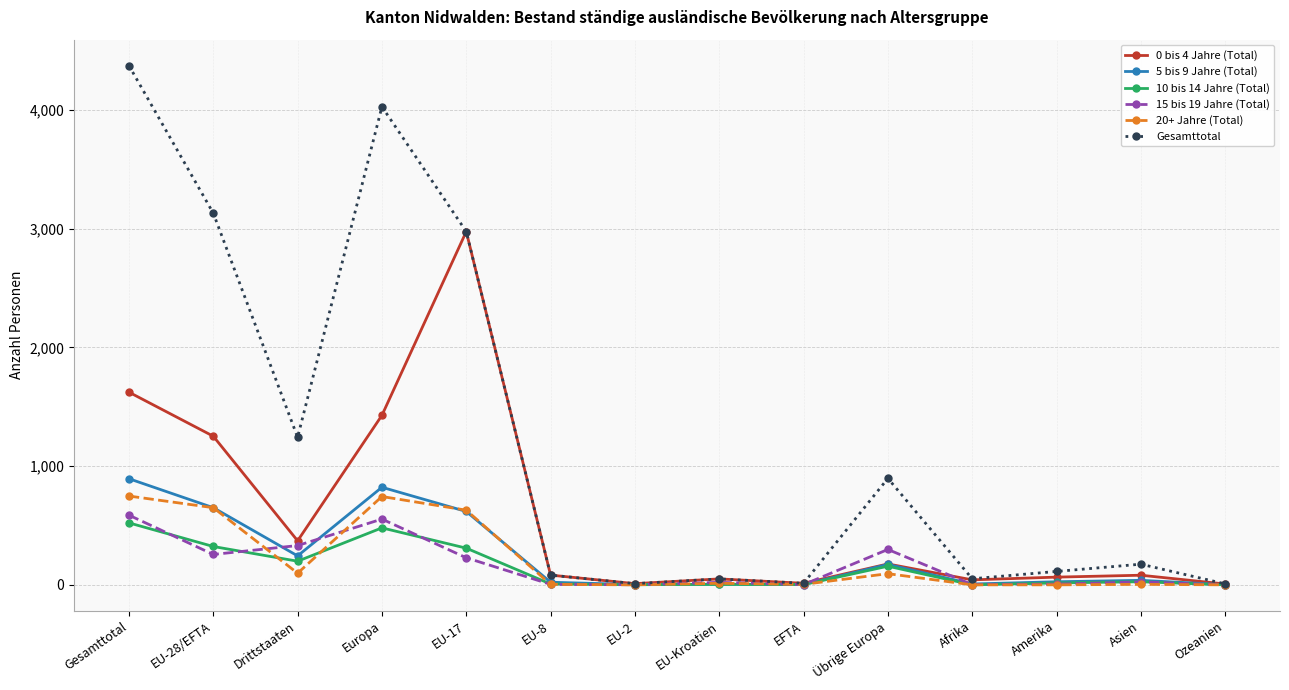

What position from the right is Europa?

11